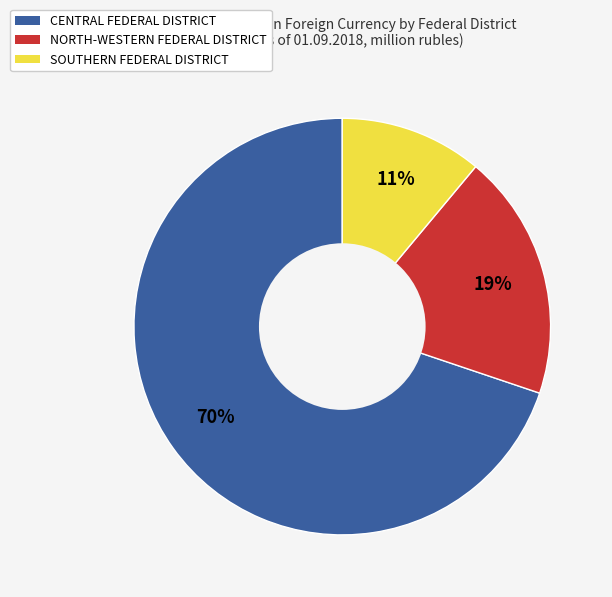

What is the majority slice?

CENTRAL FEDERAL DISTRICT